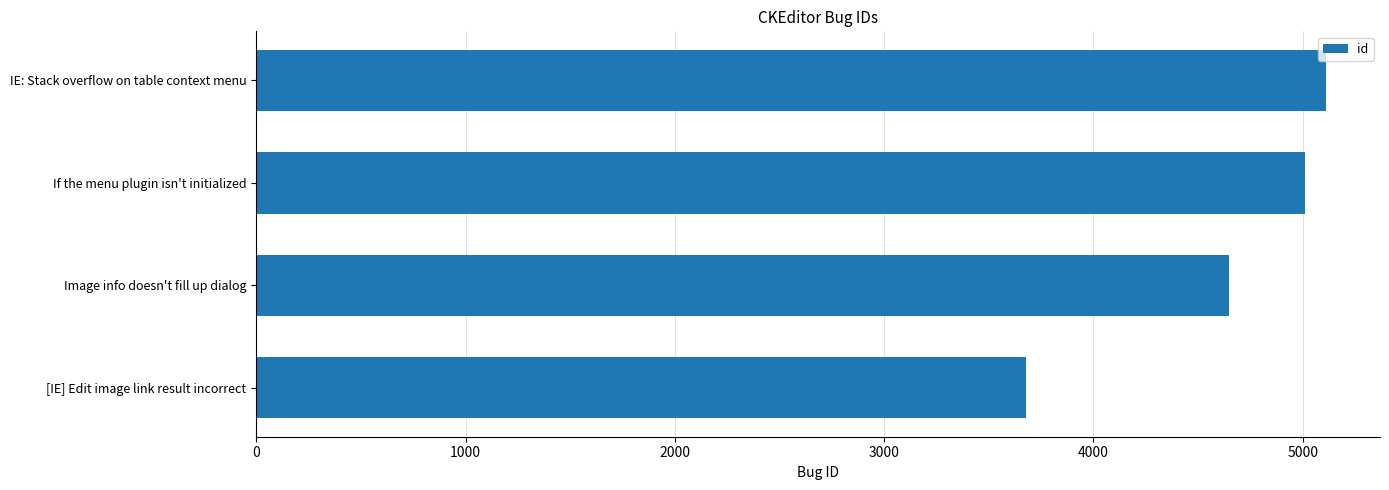

Reading bottom to top, list all the values displayed in this chart.

3678	4647	5012	5114